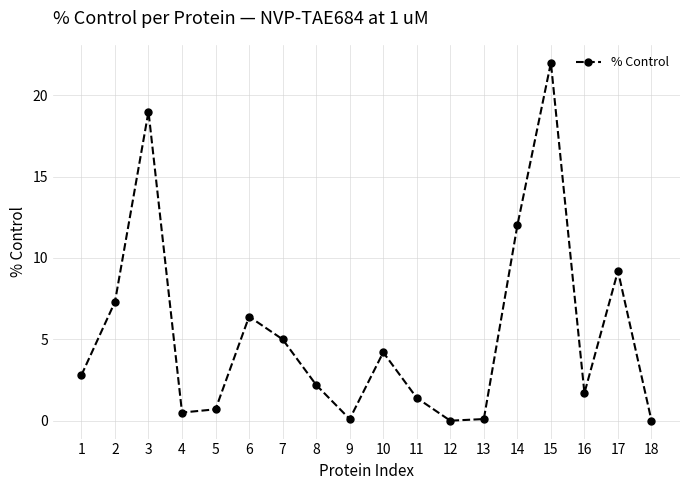

Count the number of categories in the chart.

18